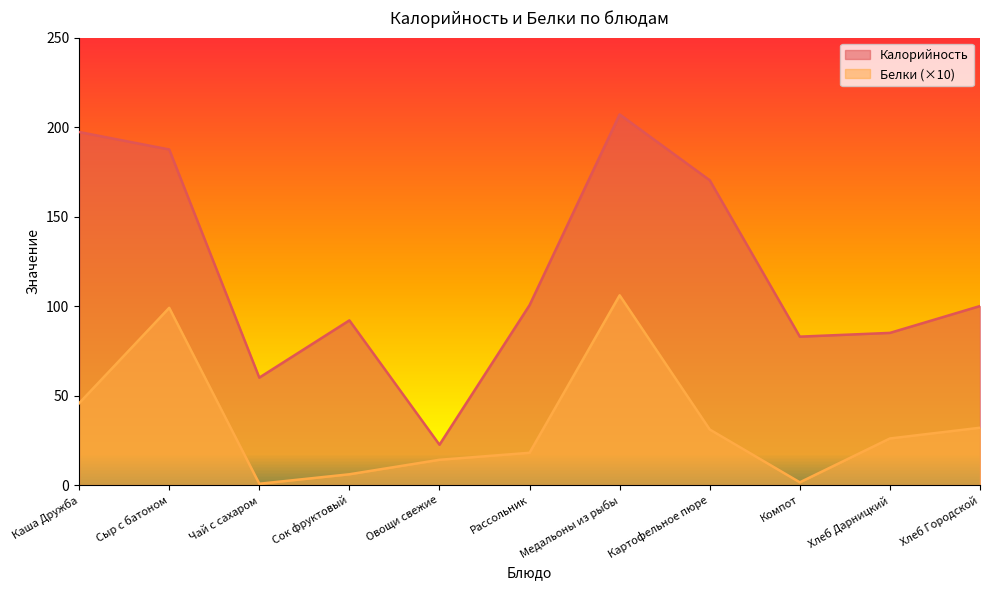

Is the value of Калорийность at Хлеб Городской greater than the value of Белки at Рассольник?

Yes